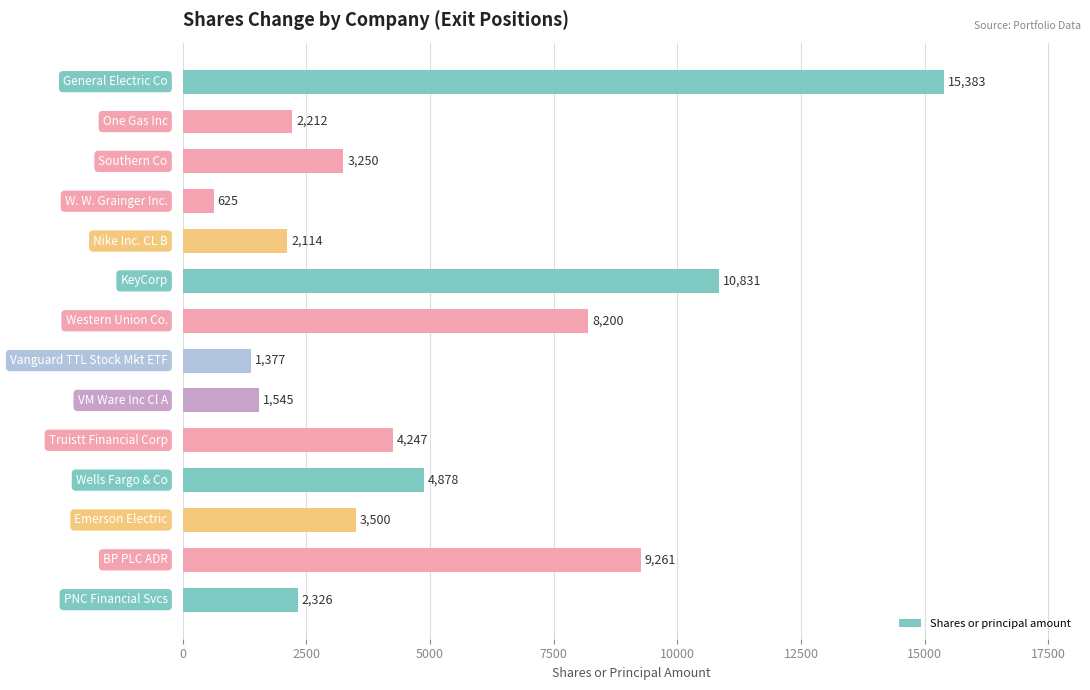

What is the average value?

4982